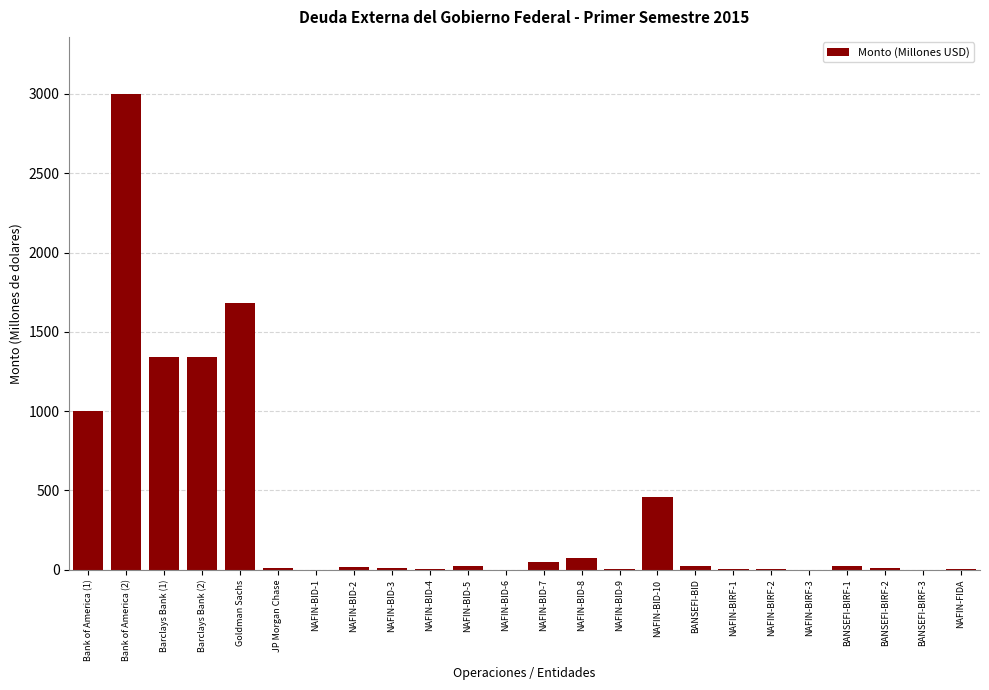

What is the maximum value shown in the chart?

3000.0